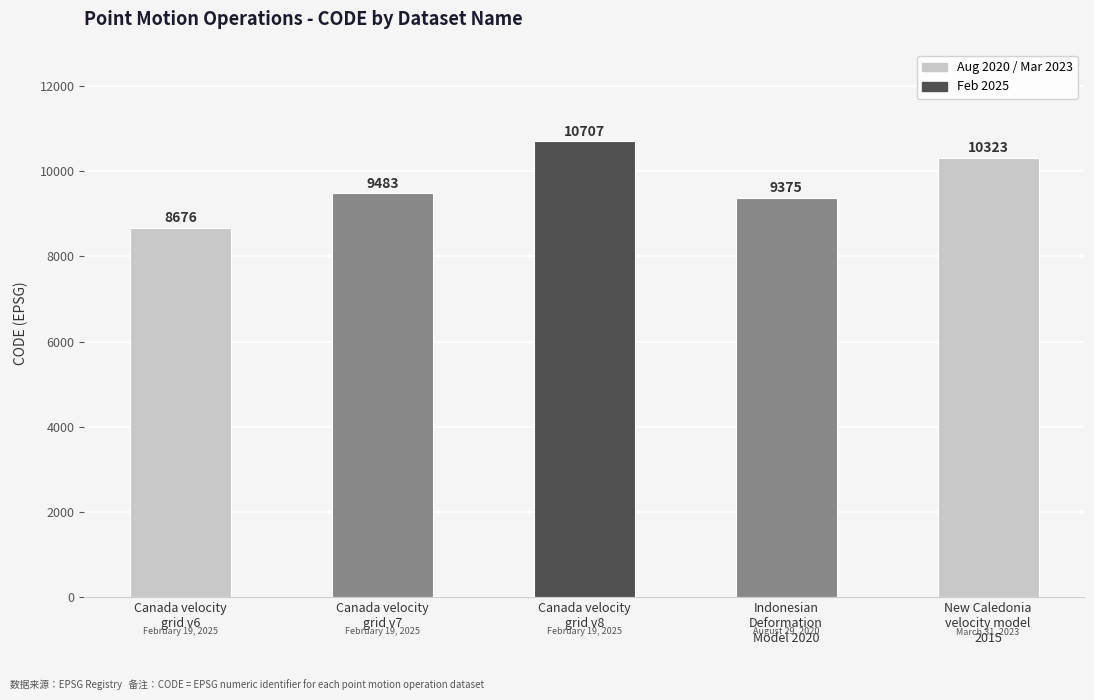

The value at Canada velocity
grid v6 is 12994. True or false?

False